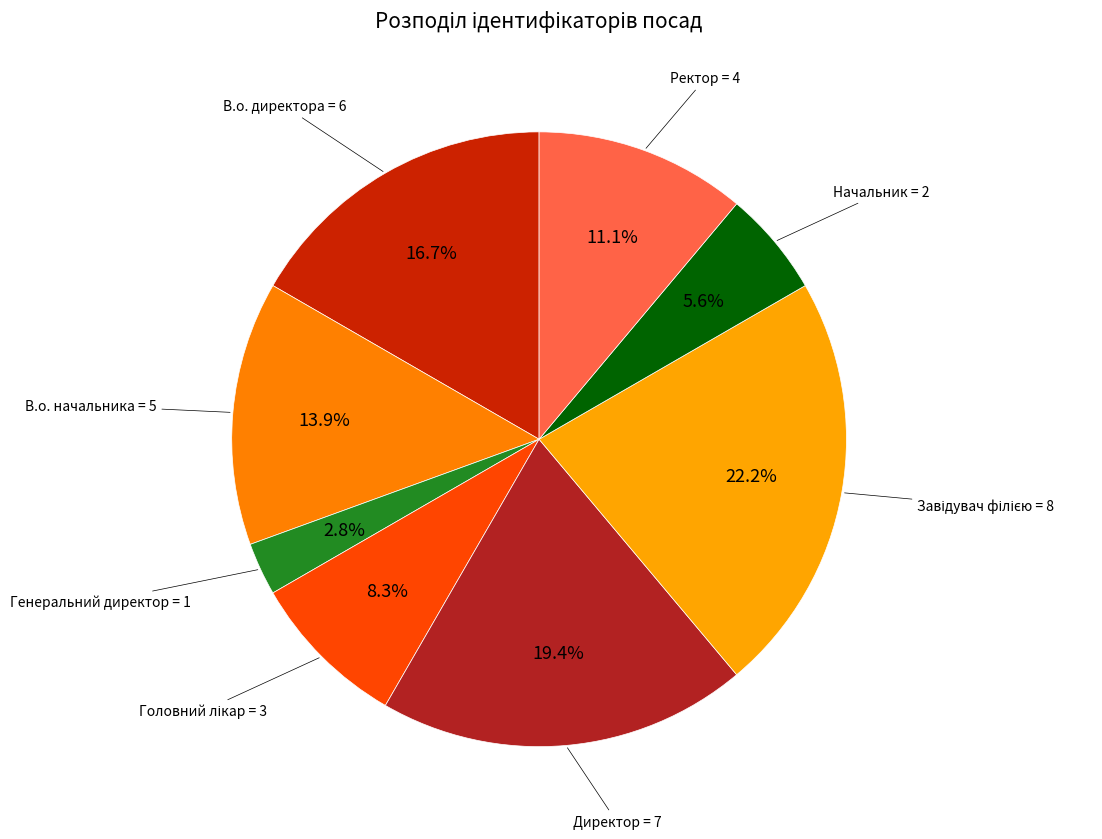

Which slice is the smallest?

Генеральний директор